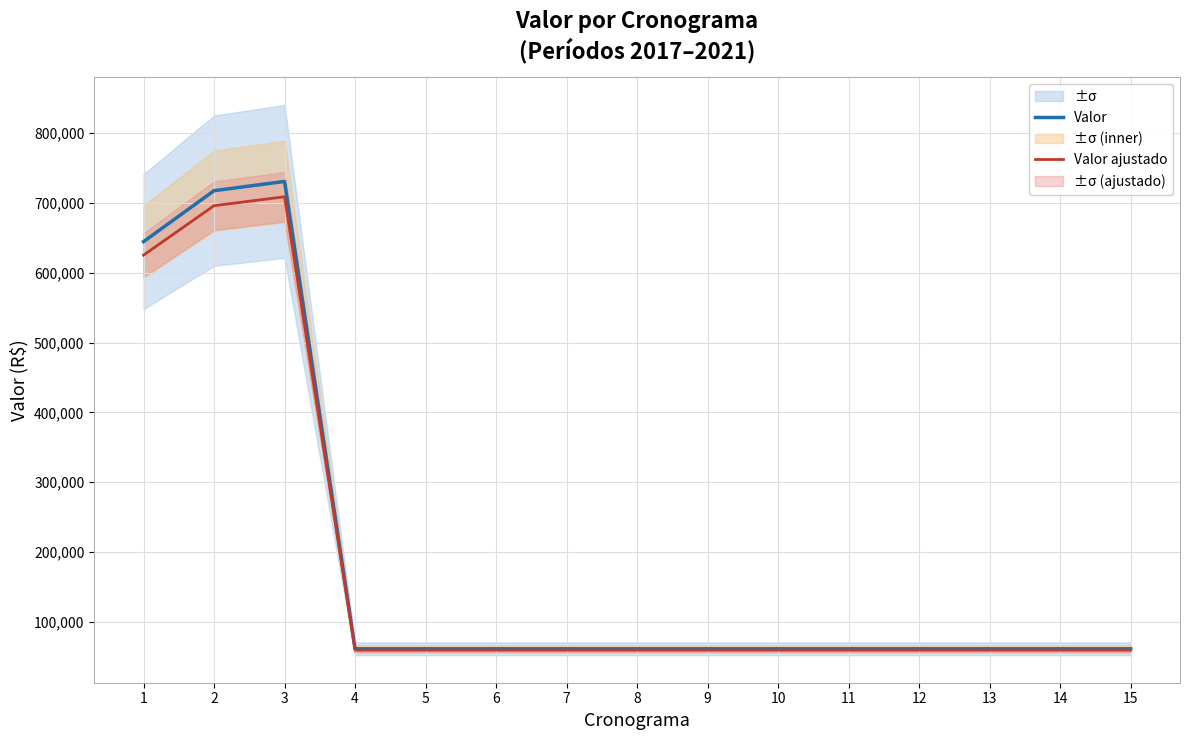

What is the value of the Valor ajustado point at the 9th from the left?

59287.9